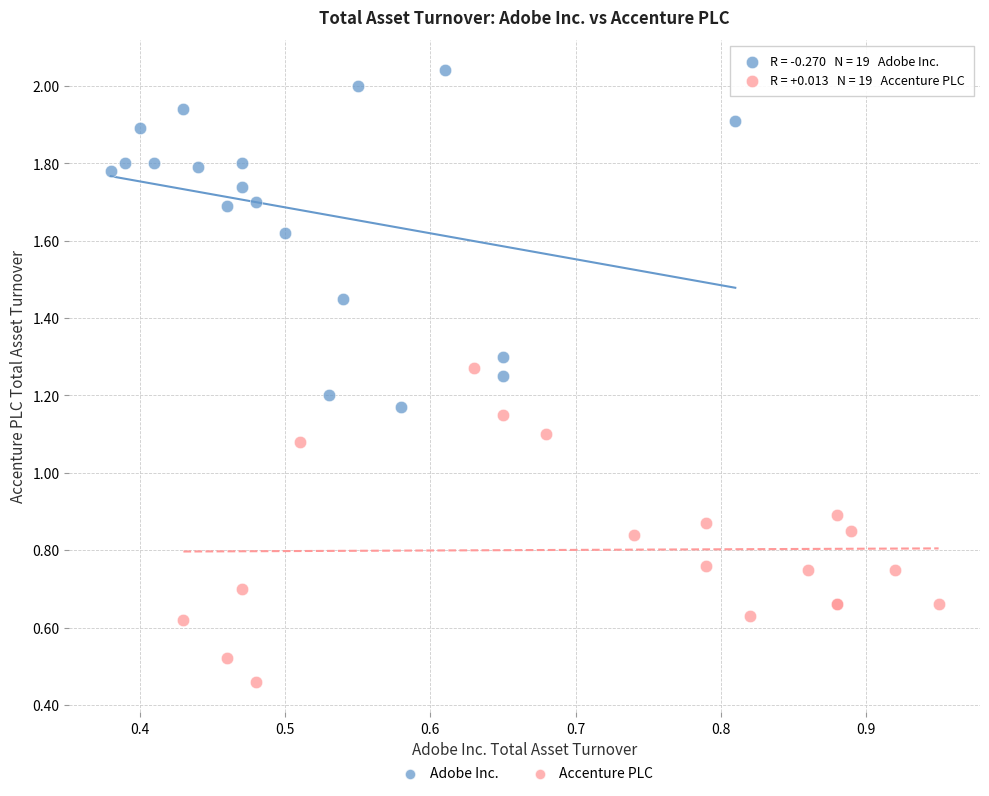

Which series contains the lowest Y value?

Accenture PLC